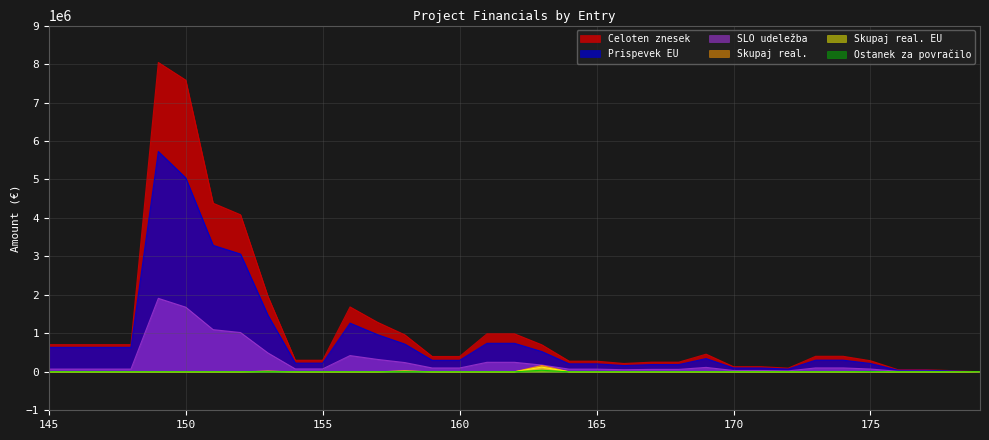

Rank the series by their maximum value, from highest to lowest.

Celoten znesek, Prispevek EU, SLO udeležba, Skupaj real., Skupaj real. EU, Ostanek za povračilo